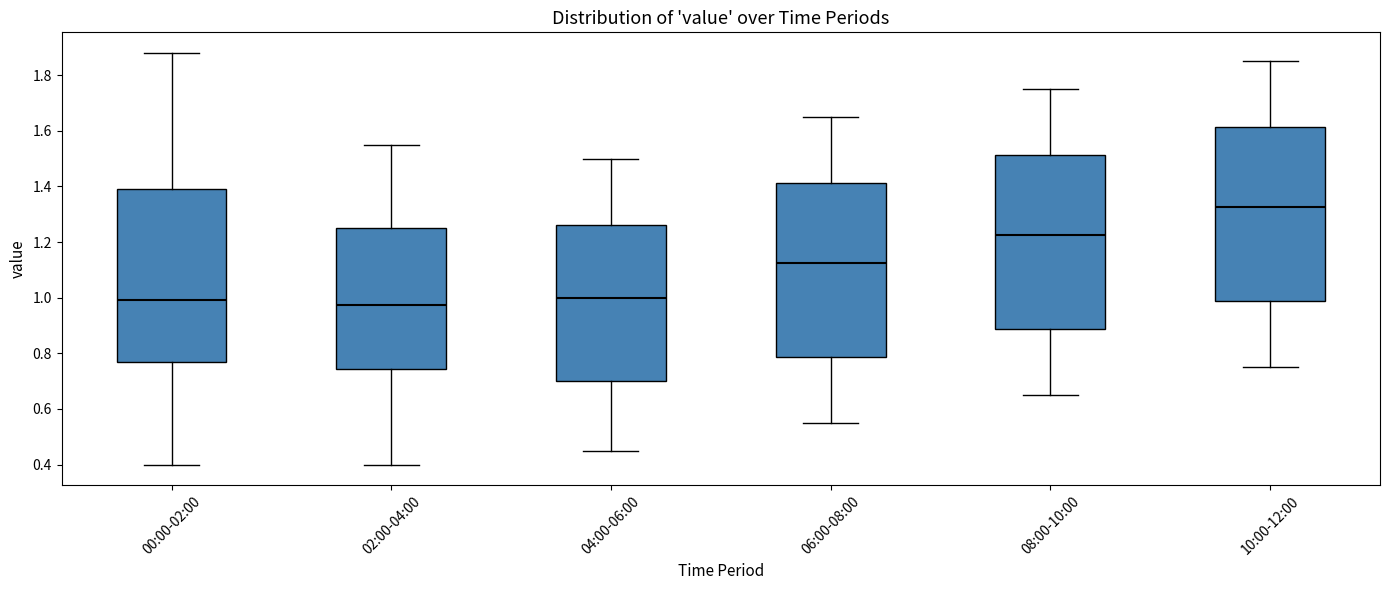

Reading left to right, transcribe this box plot: for each box, give where its median line is, the range the box spans, and where its two whiskers end, as read against the y-axis. The values are not printed on the chart, so give them approximately, as read against the axis.

00:00-02:00: median 1.00, box 0.78 to 1.40, whiskers 0.40 to 1.88
02:00-04:00: median 0.98, box 0.74 to 1.26, whiskers 0.40 to 1.56
04:00-06:00: median 1.00, box 0.70 to 1.26, whiskers 0.46 to 1.50
06:00-08:00: median 1.12, box 0.78 to 1.42, whiskers 0.56 to 1.66
08:00-10:00: median 1.22, box 0.88 to 1.52, whiskers 0.66 to 1.76
10:00-12:00: median 1.32, box 0.98 to 1.62, whiskers 0.76 to 1.86